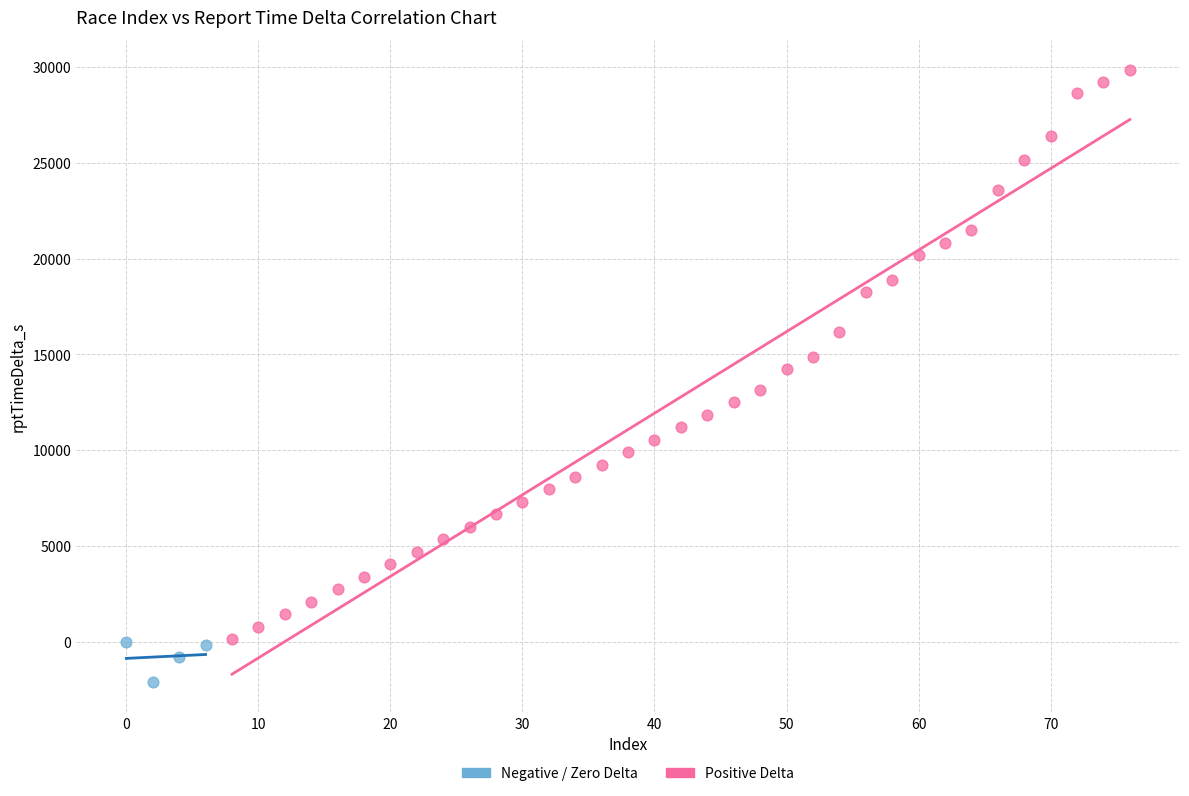

Which series reaches the minimum Y coordinate?

Negative / Zero Delta